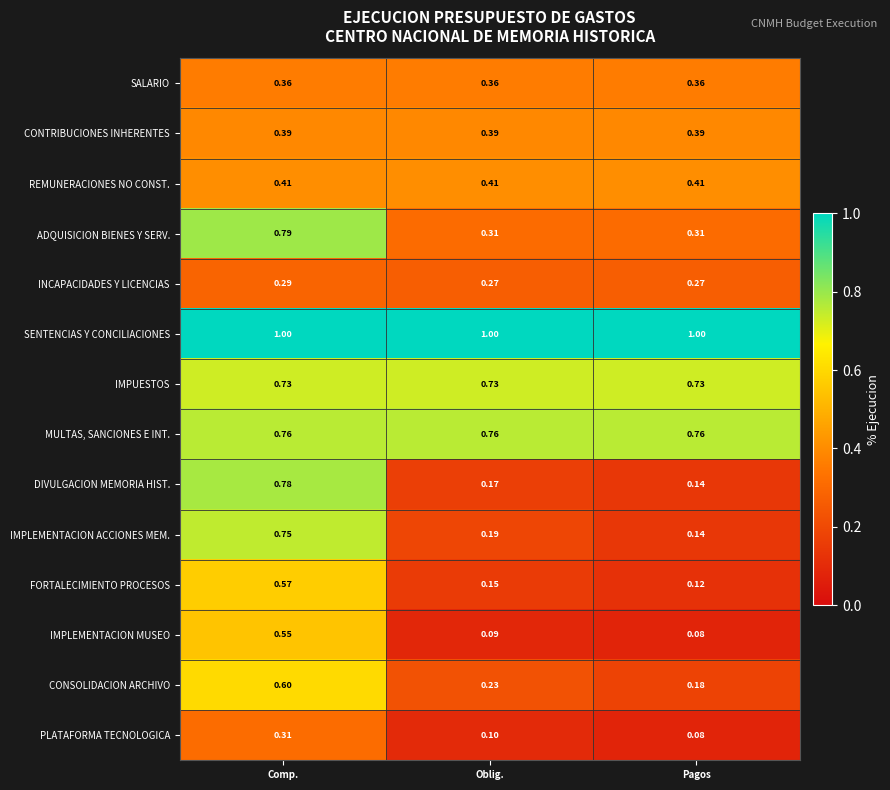

Which series has the widest spread of values?

DIVULGACION MEMORIA HIST.